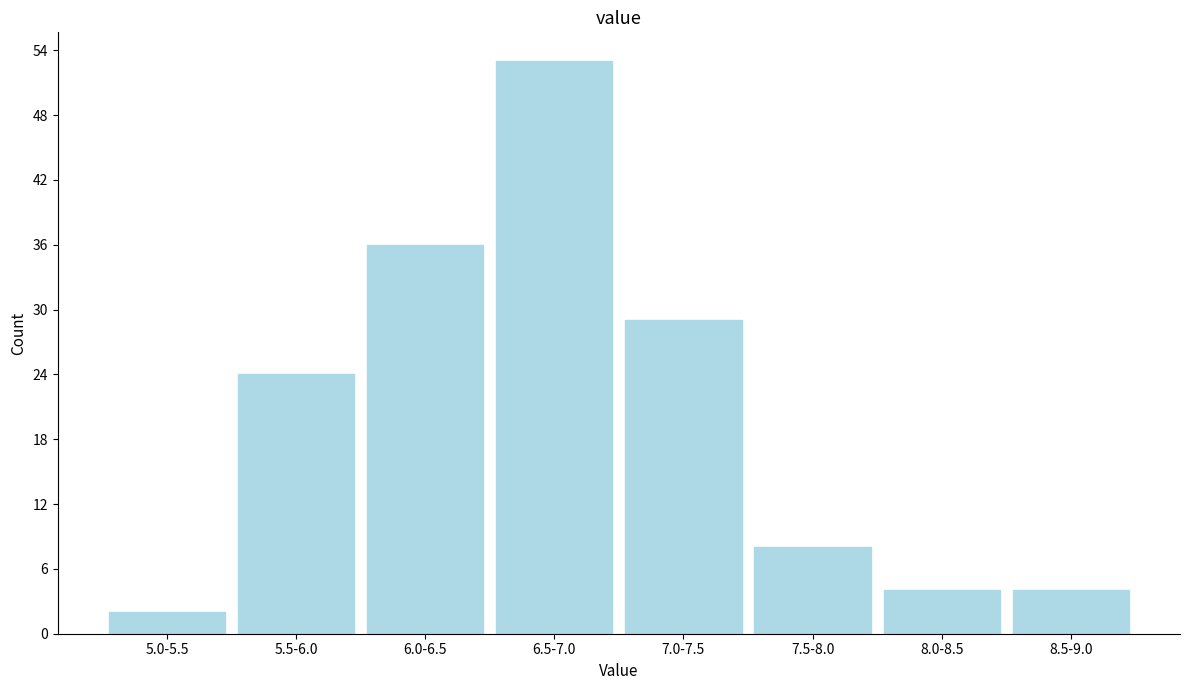

Reading left to right, transcribe all the data shown in this chart.

2	24	36	53	29	8	4	4